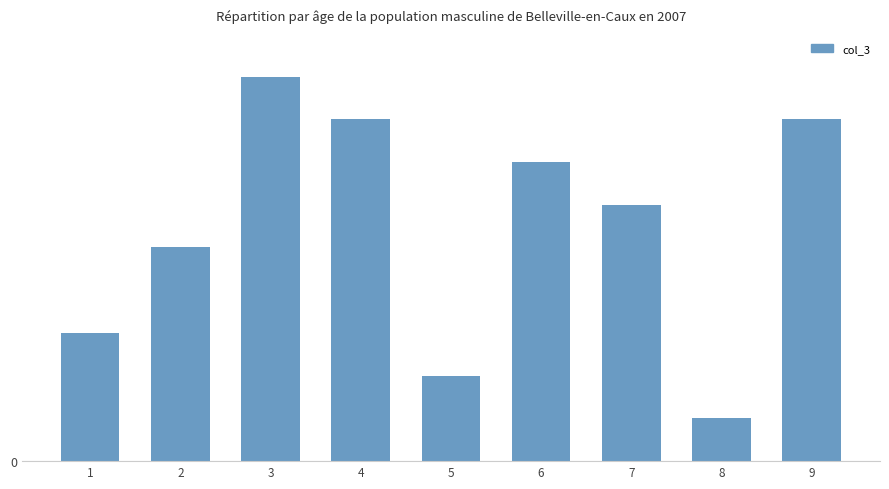

Is it true that the value at 6 is 7?

True